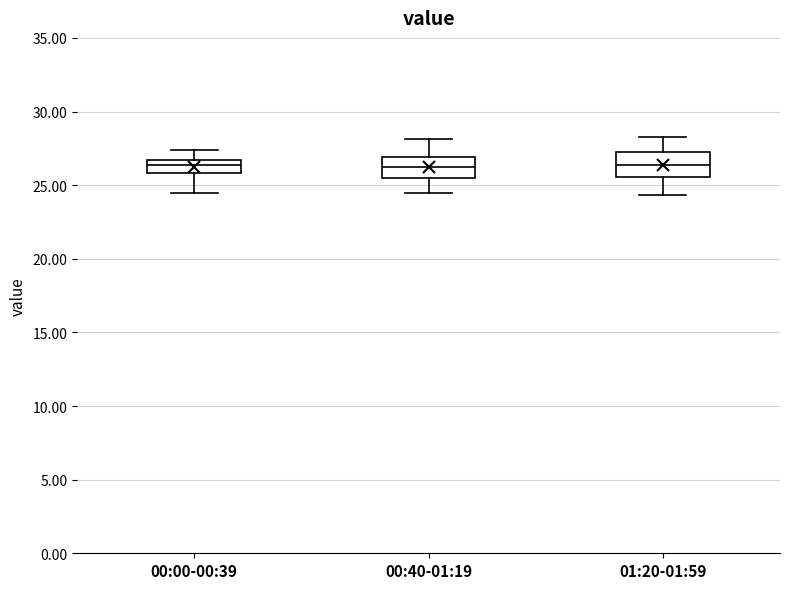

Reading left to right, transcribe this box plot: for each box, give where its median line is, the range the box spans, and where its two whiskers end, as read against the y-axis. The values are not printed on the chart, so give them approximately, as read against the axis.

00:00-00:39: median 26.5 (just below the box's upper edge), box 26.0 to 26.5, whiskers 24.5 to 27.5
00:40-01:19: median 26.5, box 25.5 to 27.0, whiskers 24.5 to 28.0
01:20-01:59: median 26.5, box 25.5 to 27.0, whiskers 24.5 to 28.5